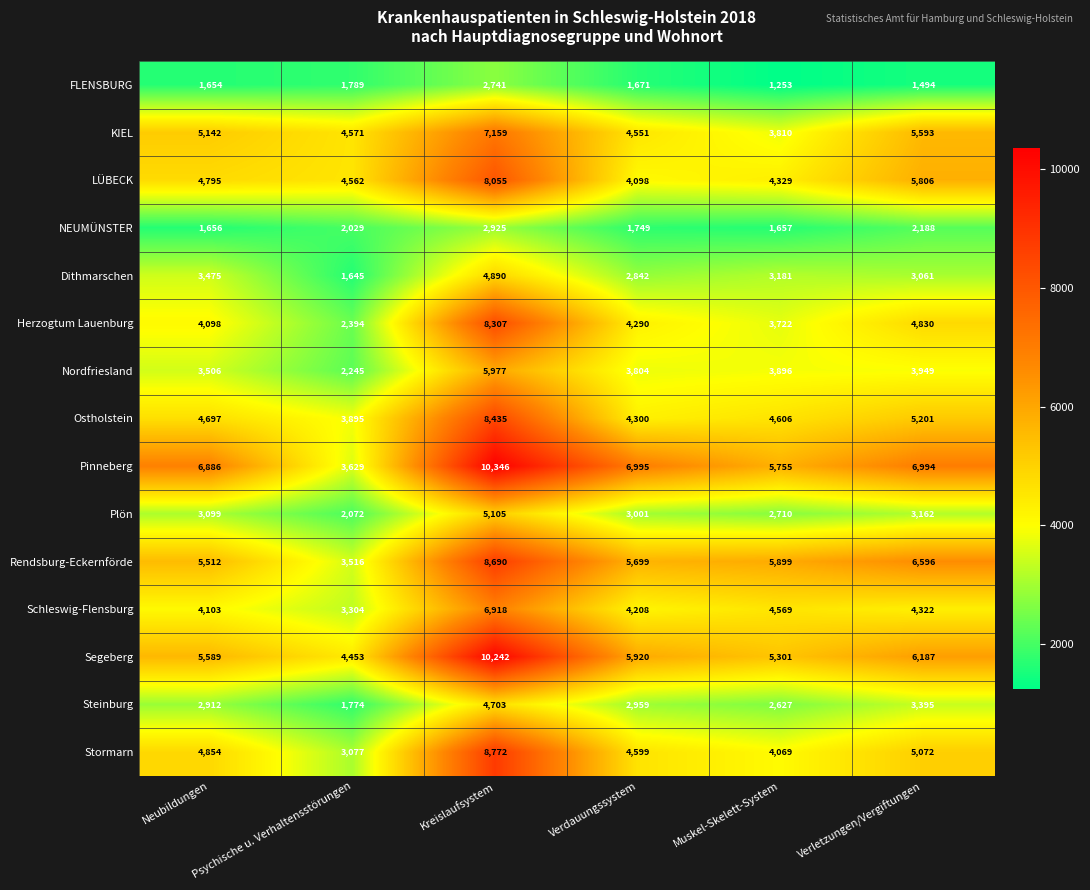

True or false: NEUMÜNSTER has a value of 1749 at Verdauungssystem.

True